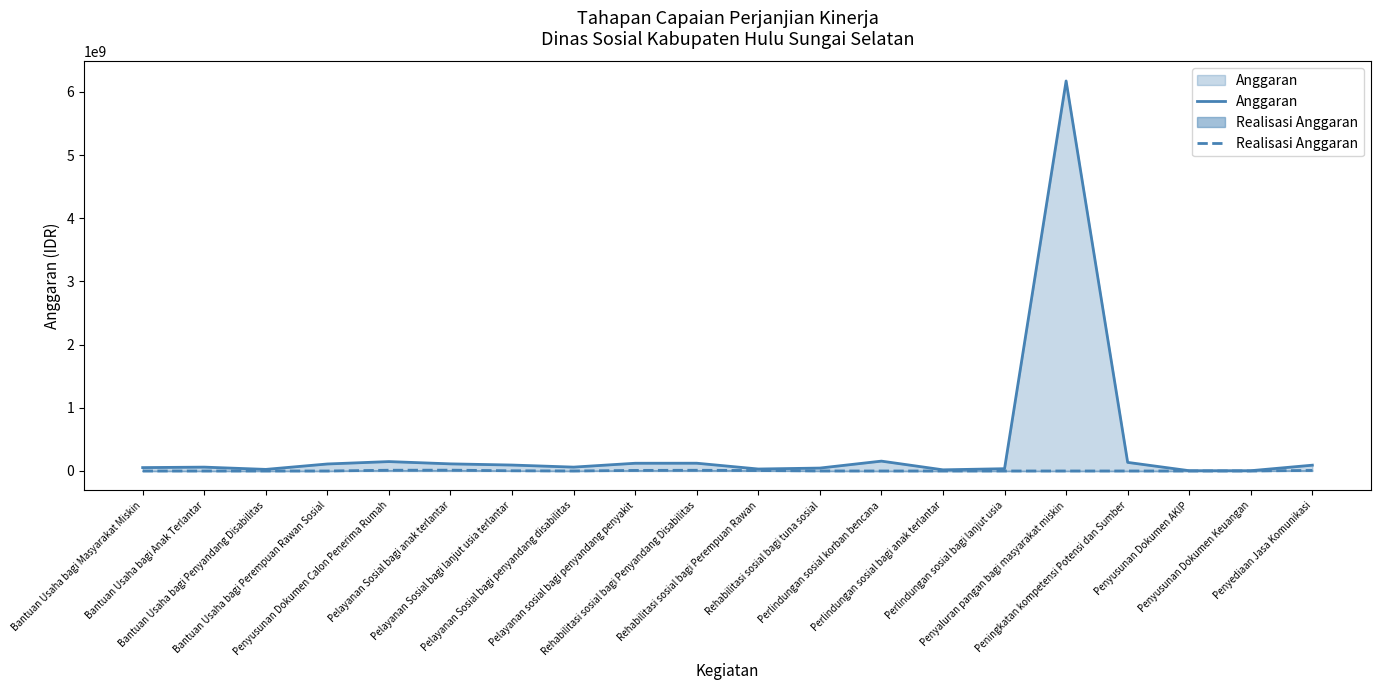

What is the average value of the Anggaran series?

380419685